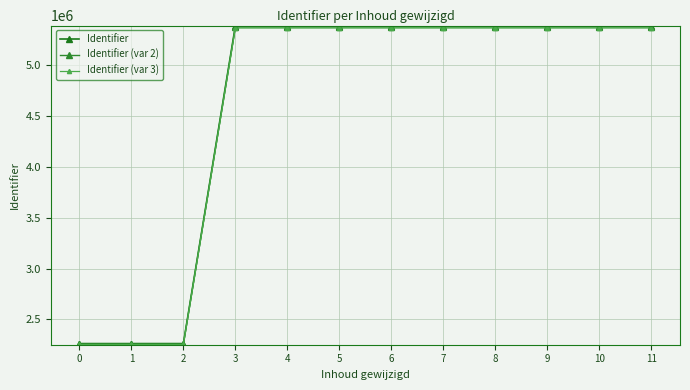

Read the Identifier (var 3) value at 8.

5368461.9